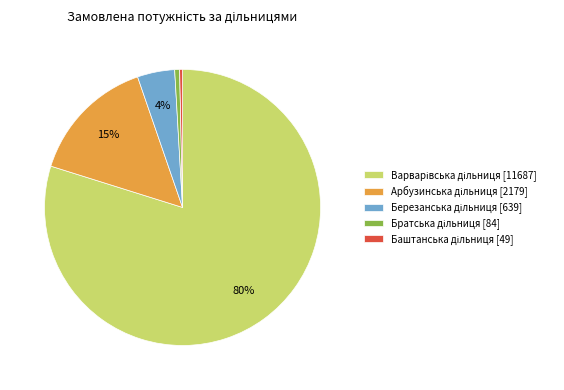

To the nearest percent, what is the average slice percentage?

20%